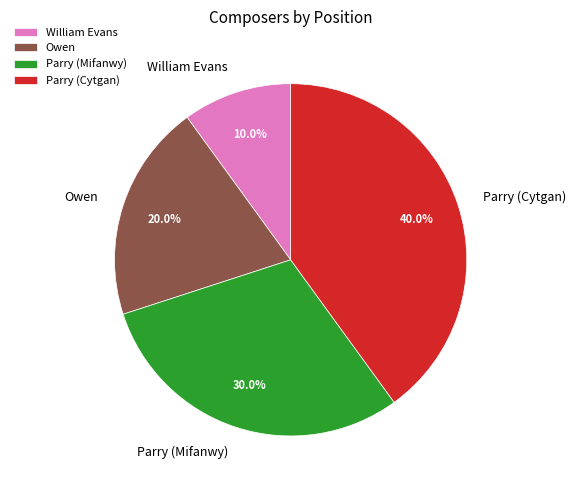

Does Owen account for over 50% of the chart?

No